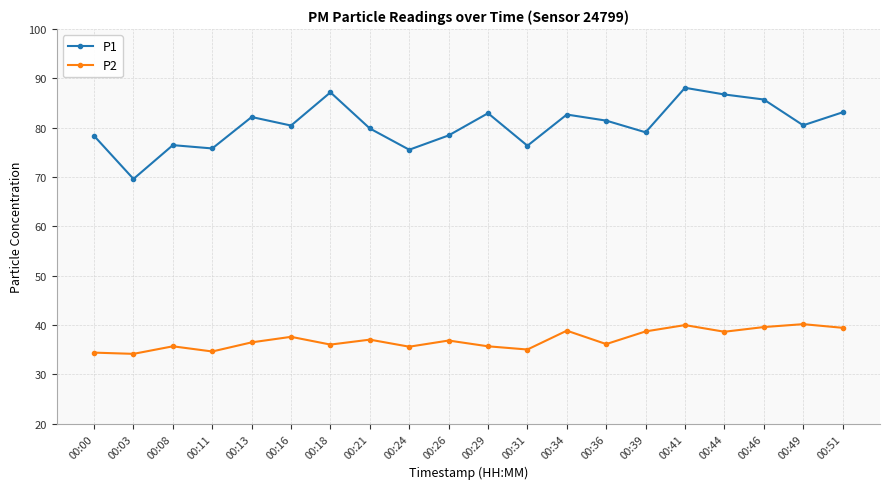

What is the highest value of the P1 series?

88.1